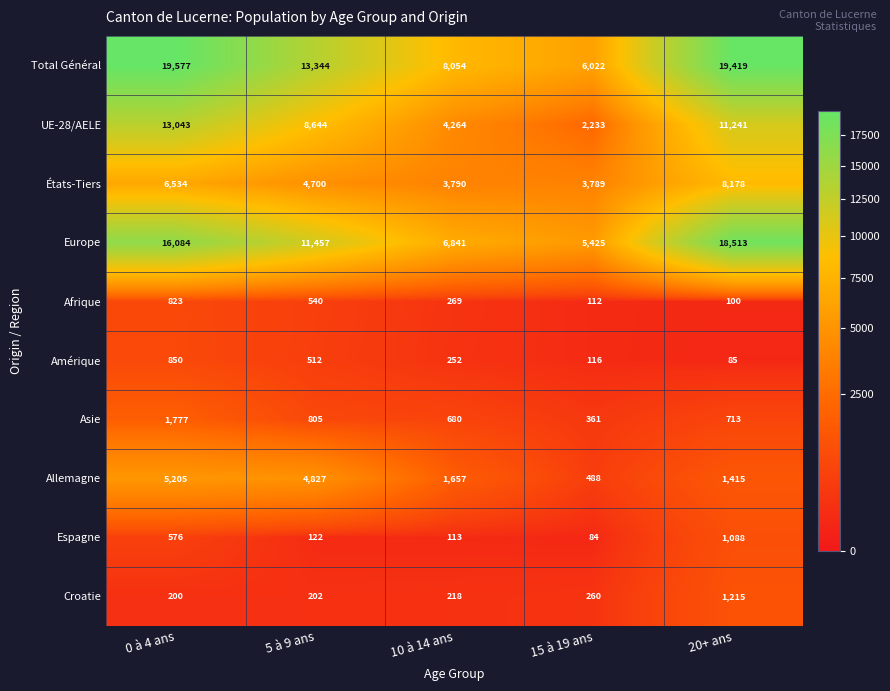

What is the spread (max minus min) of values at 20+ ans?

19334